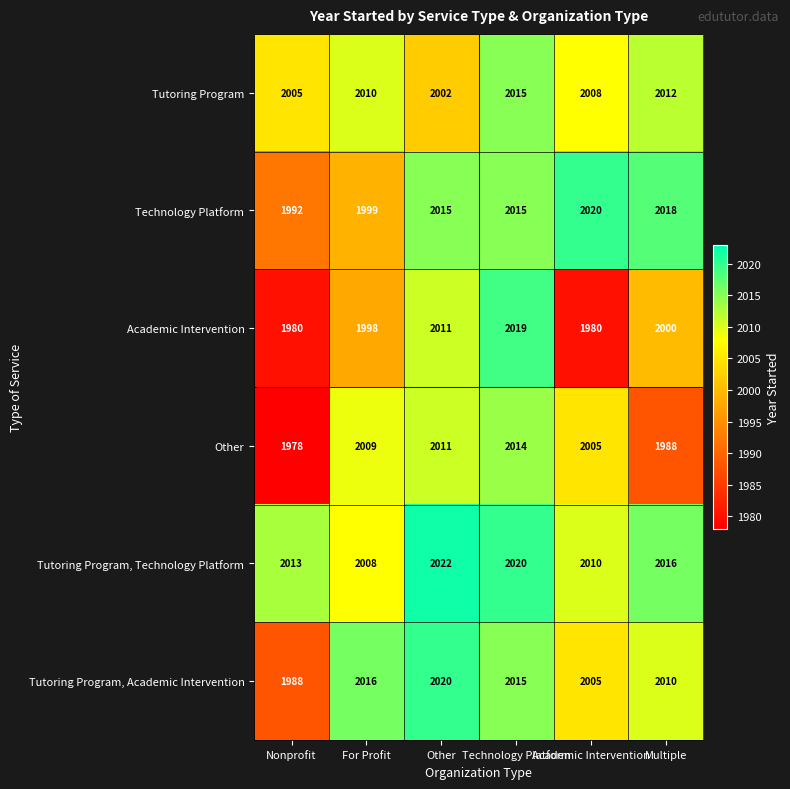

Which series has the largest total across all categories?

Tutoring Program, Technology Platform